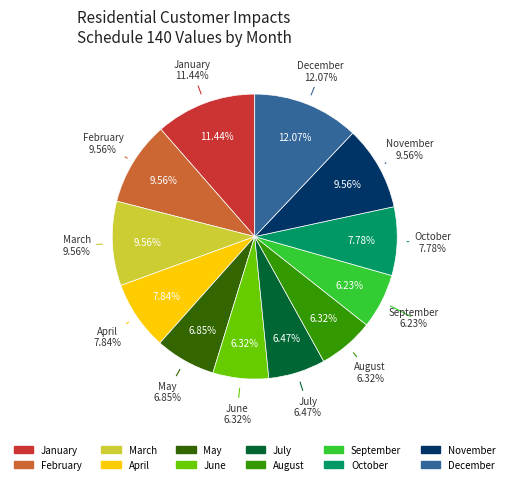

Count the number of slices in the pie.

12